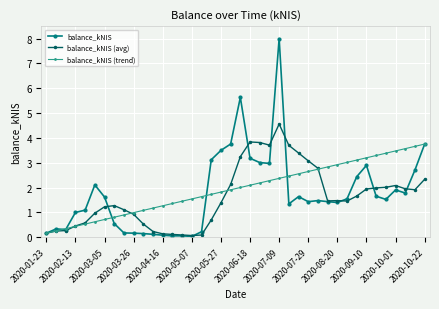

Is this an area chart (filled region under the line)?

No